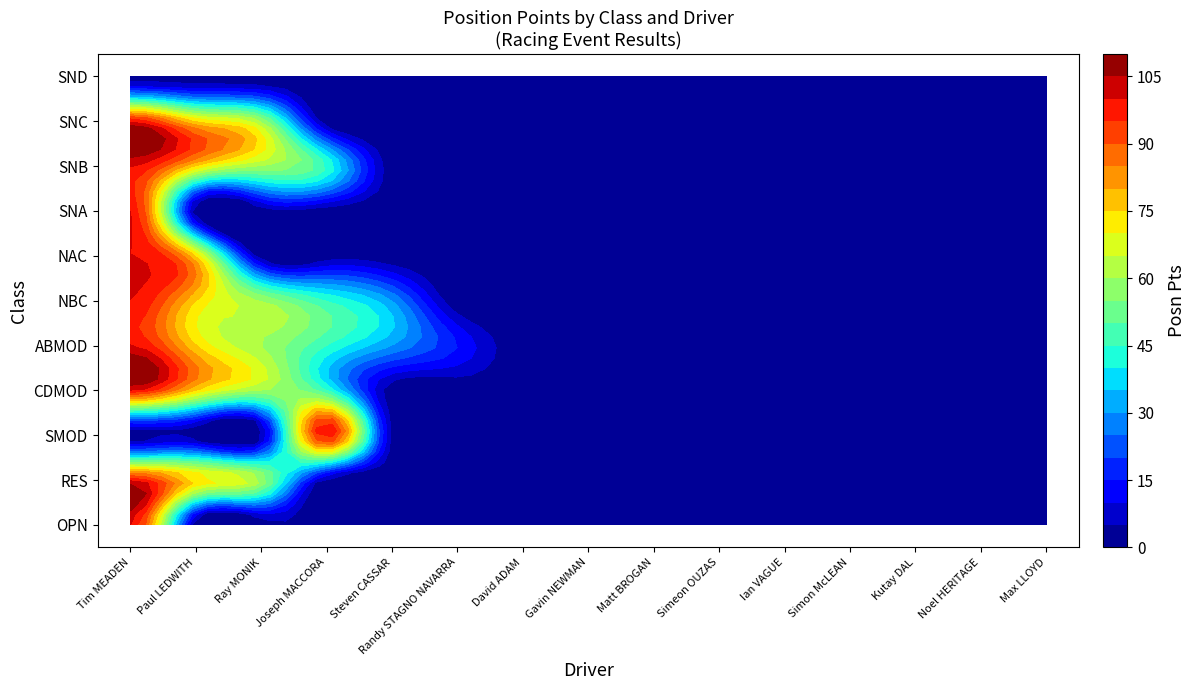

What is the total value across all series at Steven CASSAR?

60